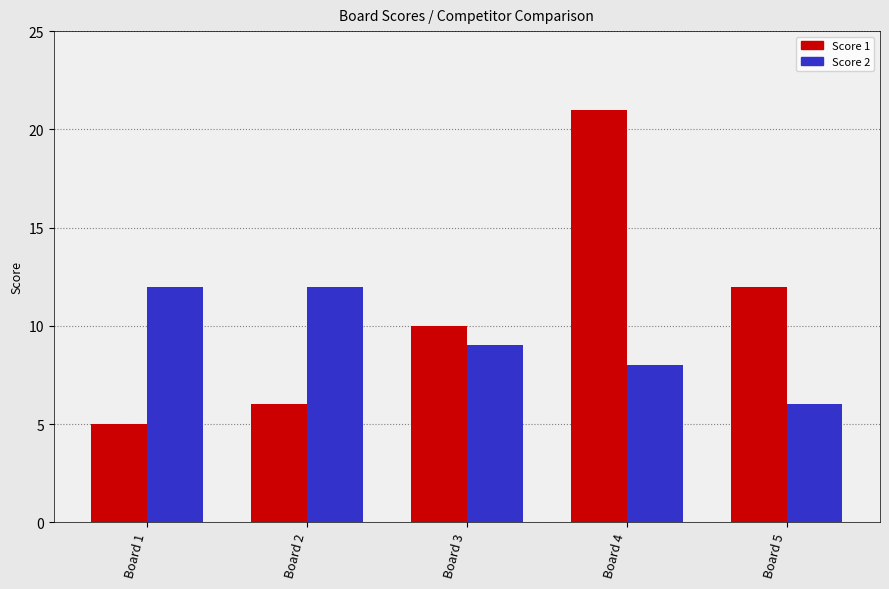

Which series changed the most between Board 3 and Board 4?

Score 1